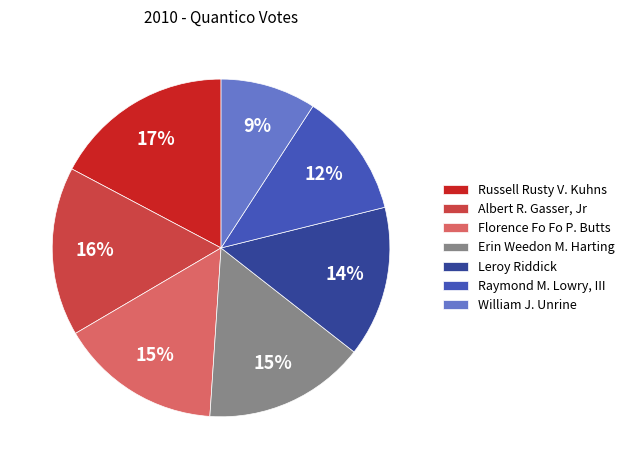

To the nearest percent, what is the combined percentage of Leroy Riddick and Florence Fo Fo P. Butts?

30%